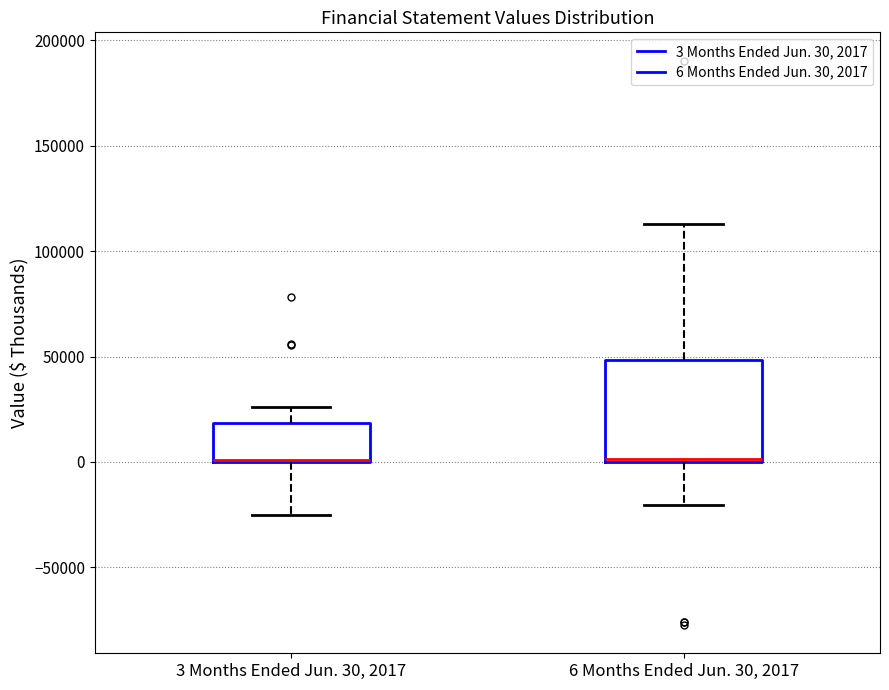

Reading left to right, read every box against the y-axis: the position of its median line, the range the box covers, and the ends of its whiskers. The values are not printed on the chart, so give them approximately, as read against the axis.

3 Months Ended Jun. 30, 2017: median 0 (drawn on the box's lower edge), box 0 to 20000, whiskers -25000 to 25000
6 Months Ended Jun. 30, 2017: median 0, box 0 to 50000, whiskers -20000 to 115000